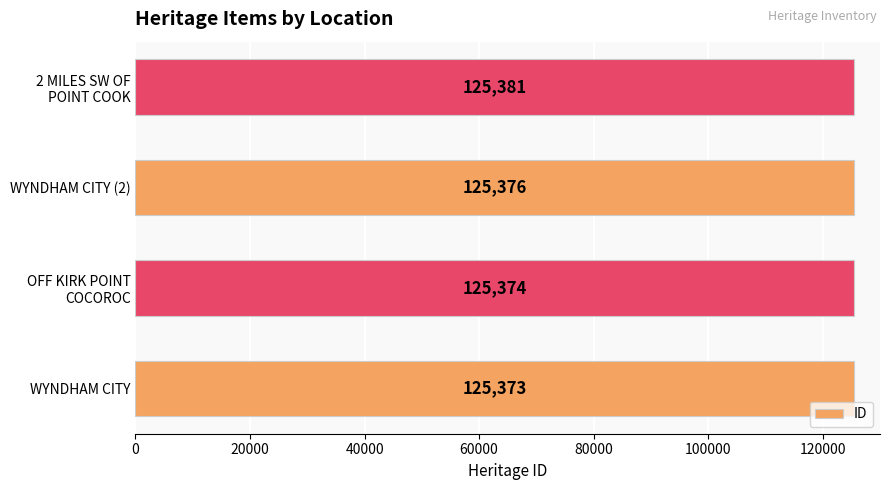

True or false: the data shows 125376 at WYNDHAM CITY (2).

True